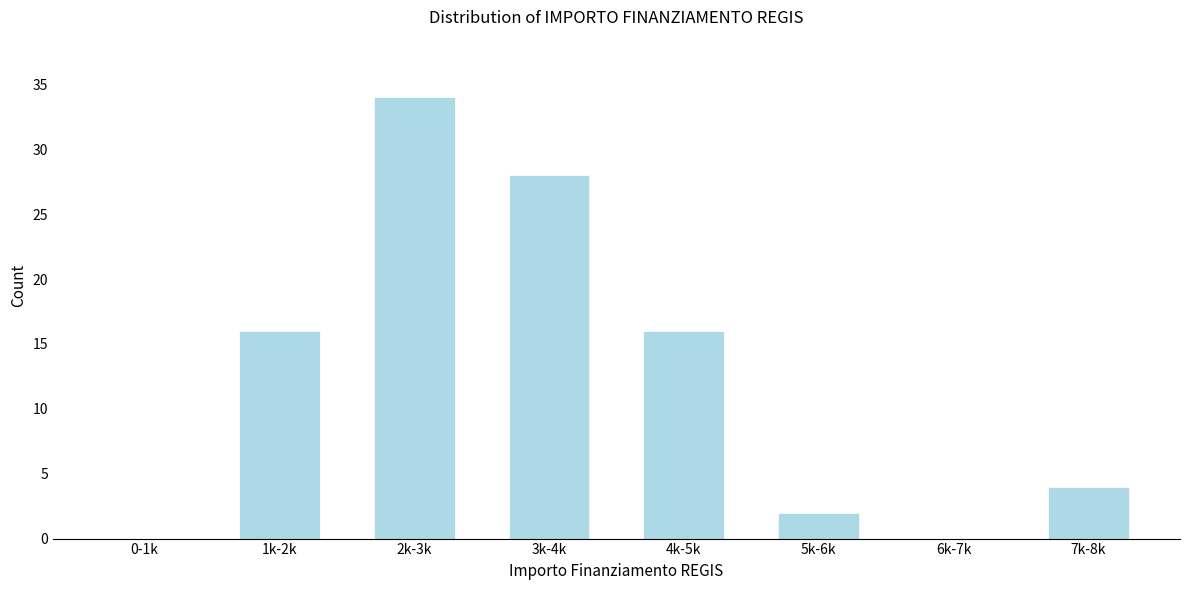

Reading left to right, extract all data points from this chart.

0-1k=0	1k-2k=16	2k-3k=34	3k-4k=28	4k-5k=16	5k-6k=2	6k-7k=0	7k-8k=4